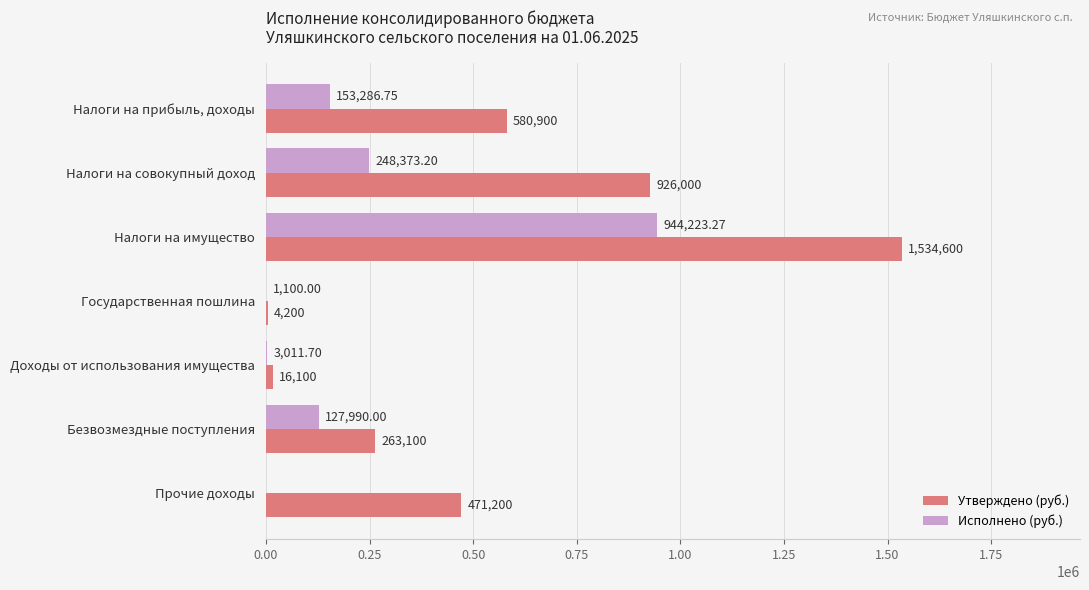

At which label is Утверждено (руб.) closest to 769400?

Налоги на совокупный доход